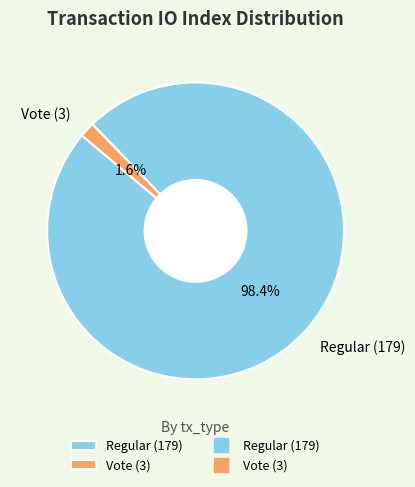

Is Vote (3) the majority of the pie?

No